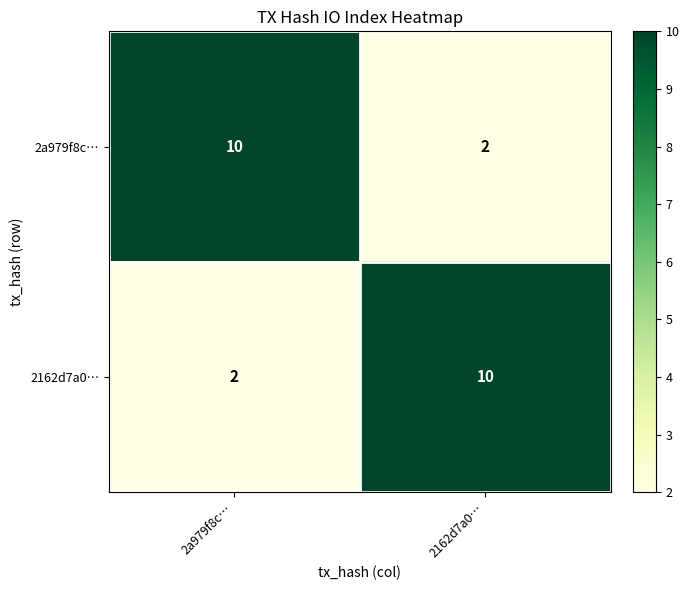

At 2162d7a0…, list the series in order from largest to smallest.

2162d7a0…, 2a979f8c…